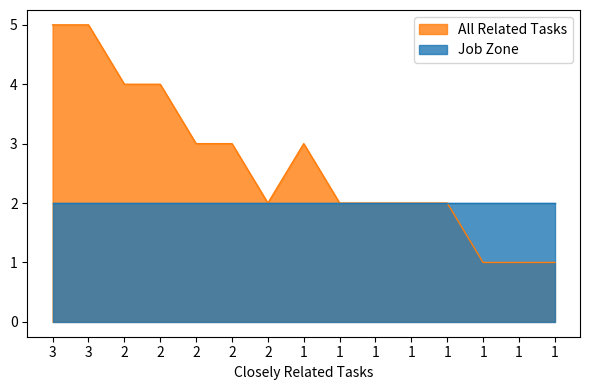

How many lines are shown in the chart?

2